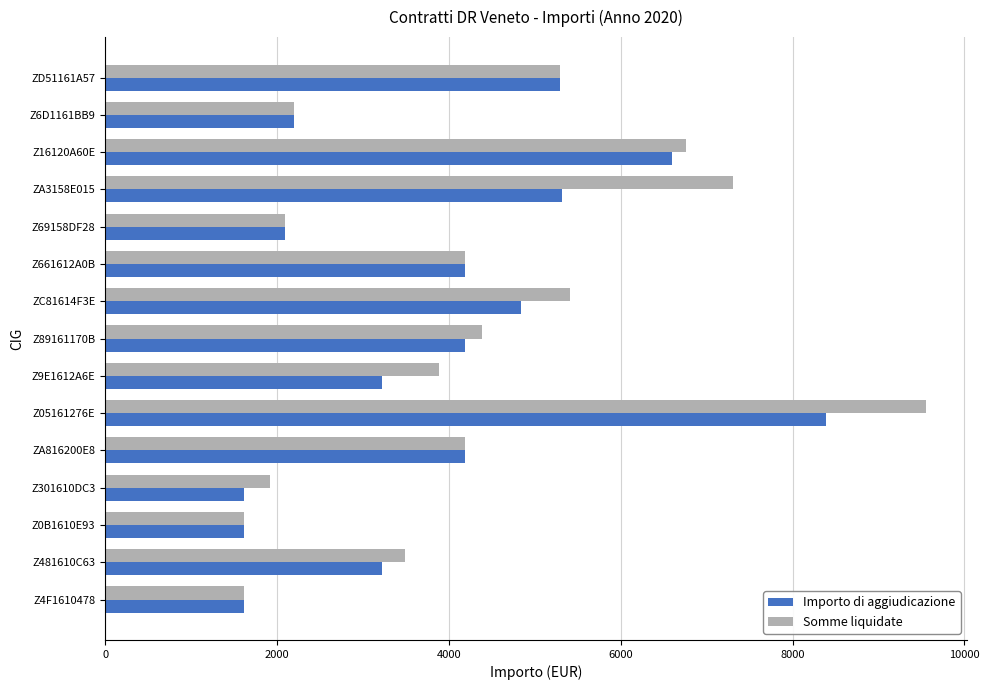

At which category is the sum across all series the highest?

Z05161276E